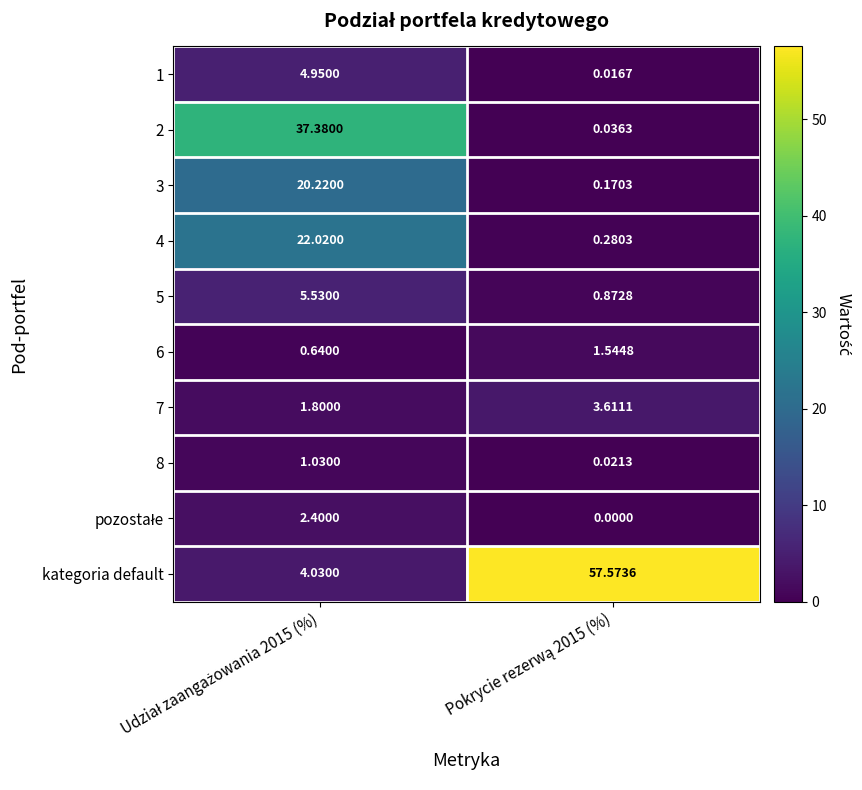

Which series has the largest range (max minus min)?

kategoria default